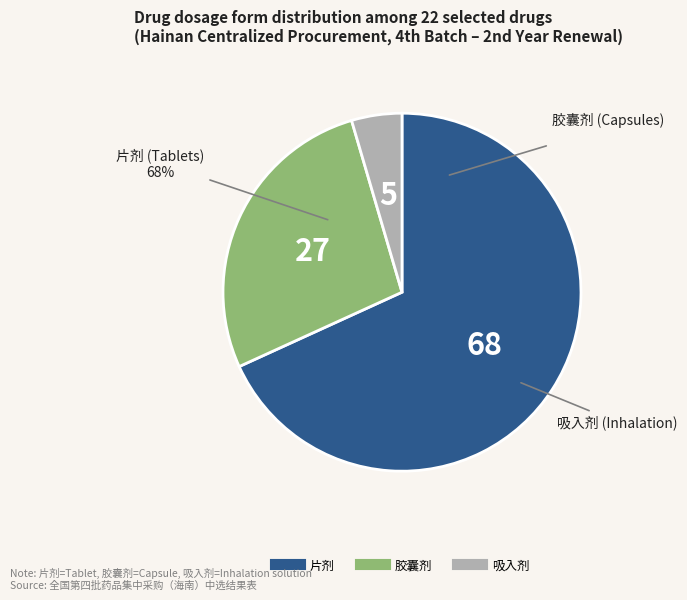

Between 吸入剂 and 胶囊剂, which is larger?

胶囊剂